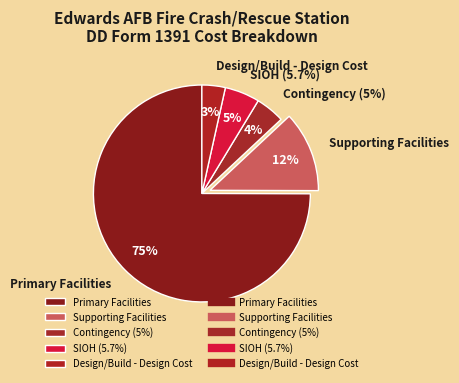

To the nearest percent, what portion does Supporting Facilities represent?

12%